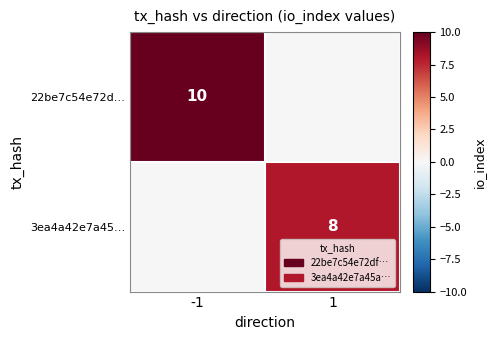

Is it true that 22be7c54e72d… equals 10 at -1?

True